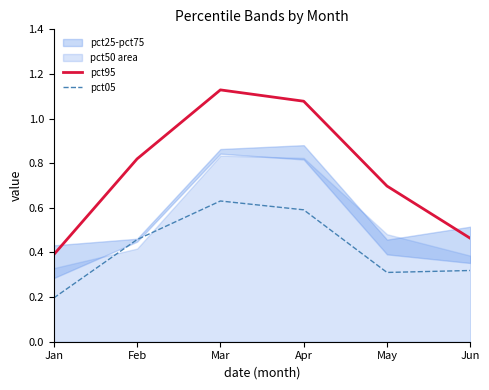

The pct05 series shows 0.6 at Mar. True or false?

True